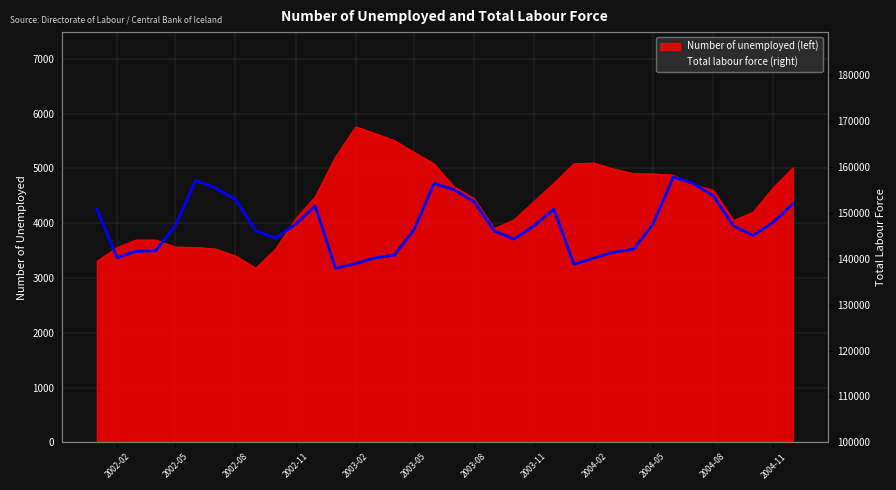

How many lines are shown in the chart?

1